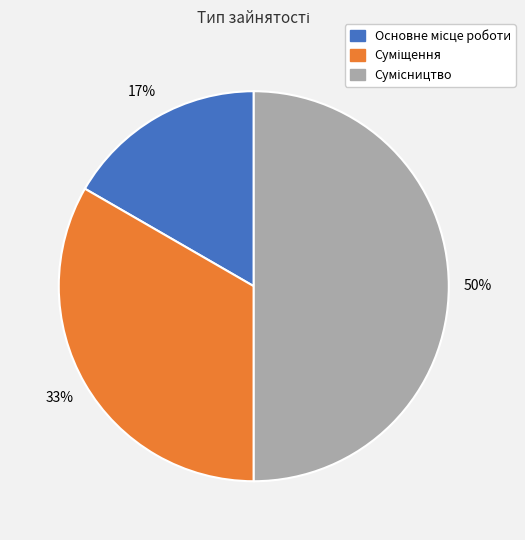

To the nearest percent, what is the average slice percentage?

33%